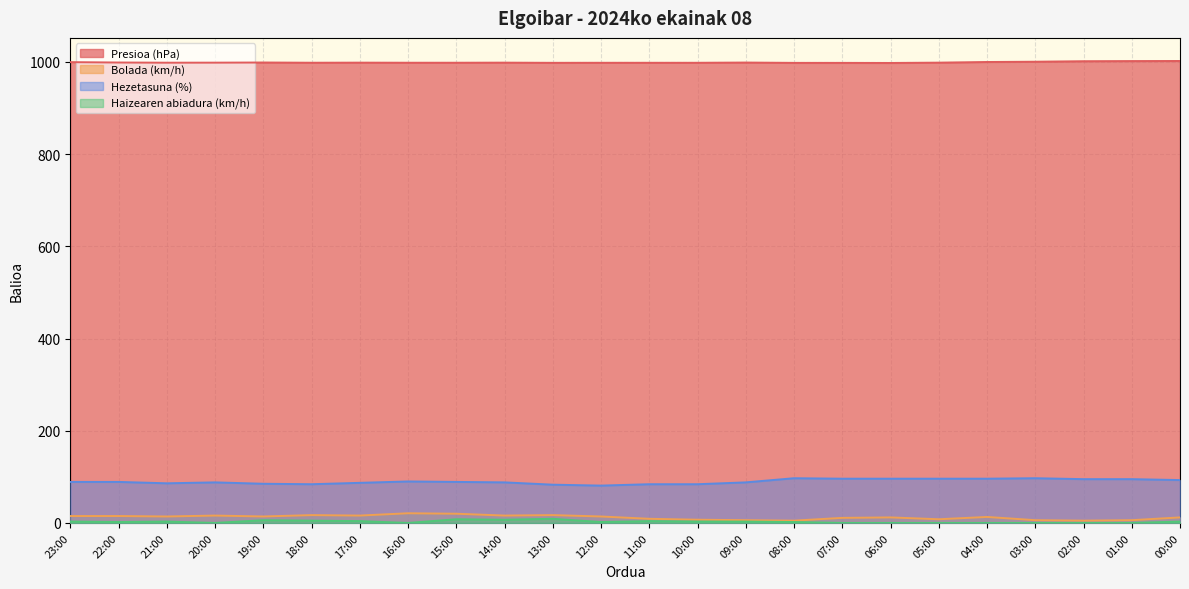

True or false: Haizearen abiadura (km/h) and Presioa (hPa) cross at least once.

False